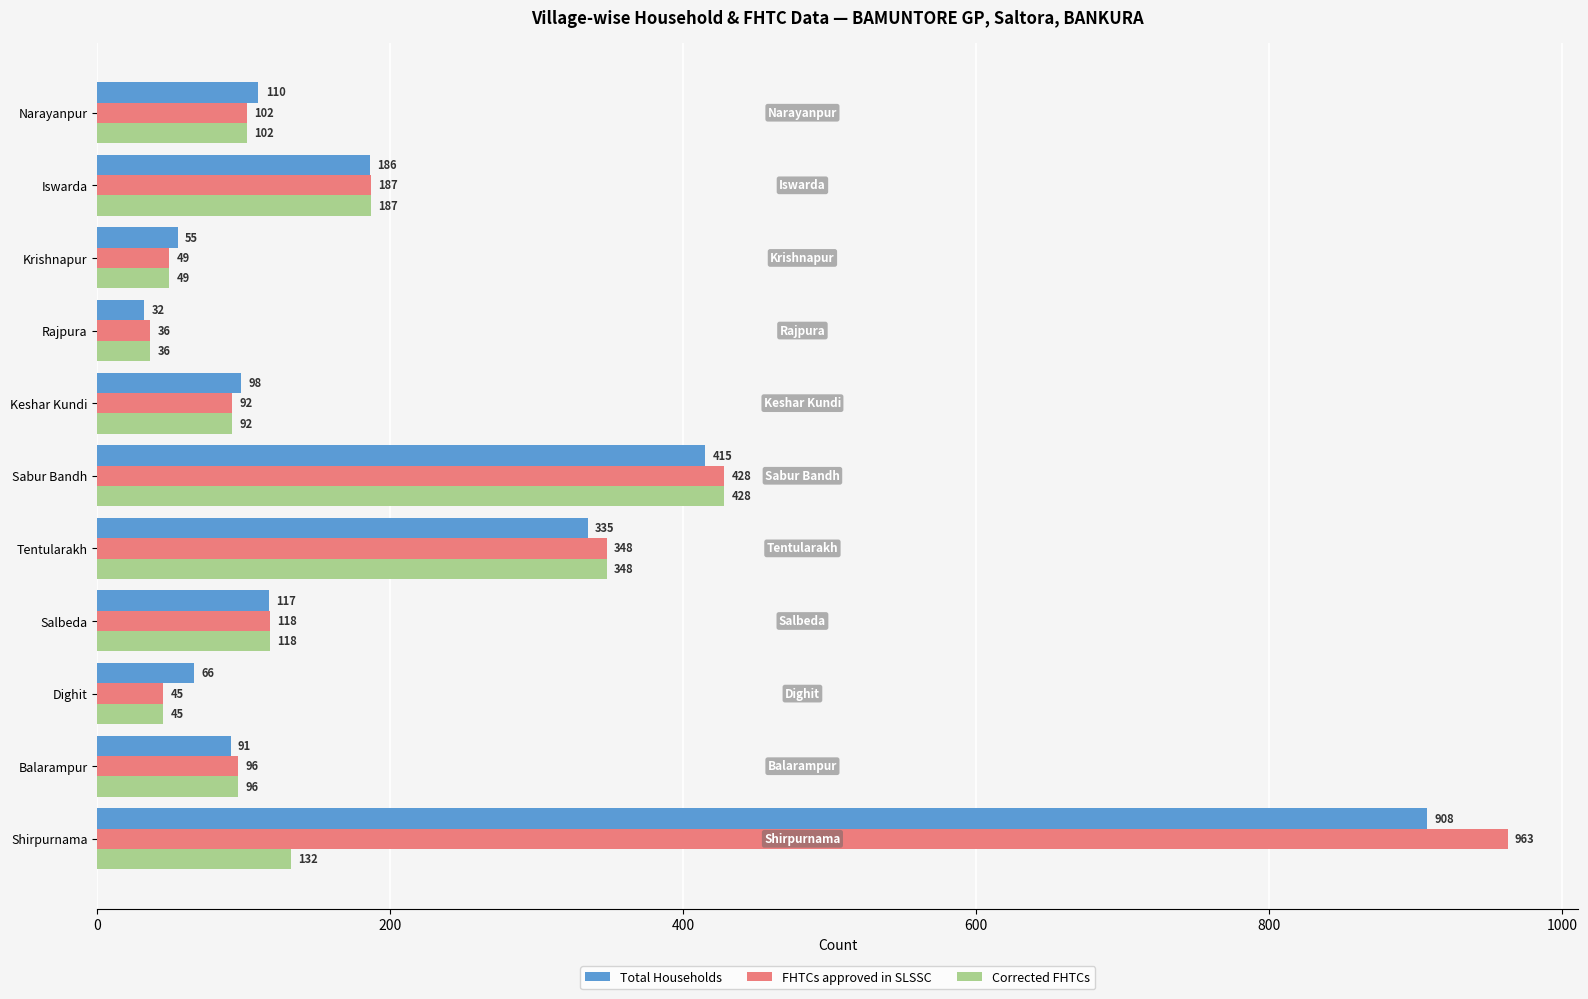

At which label does Total Households reach its minimum?

Rajpura